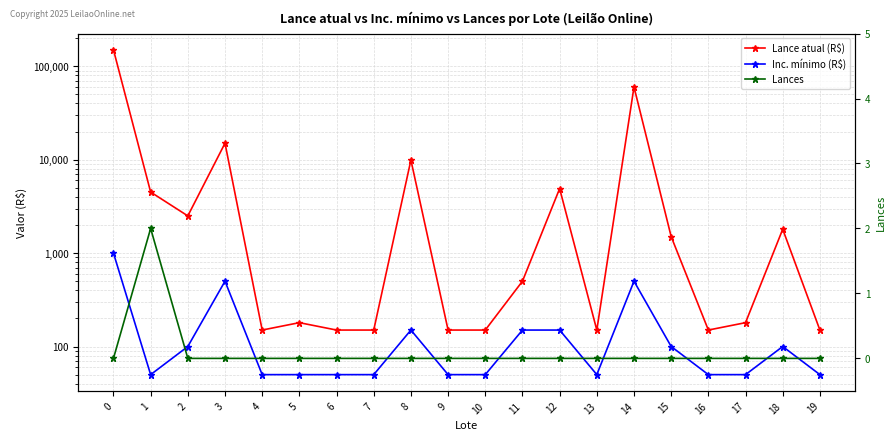

Is the value of Lance atual (R$) at 10 greater than the value of Lances at 3?

Yes